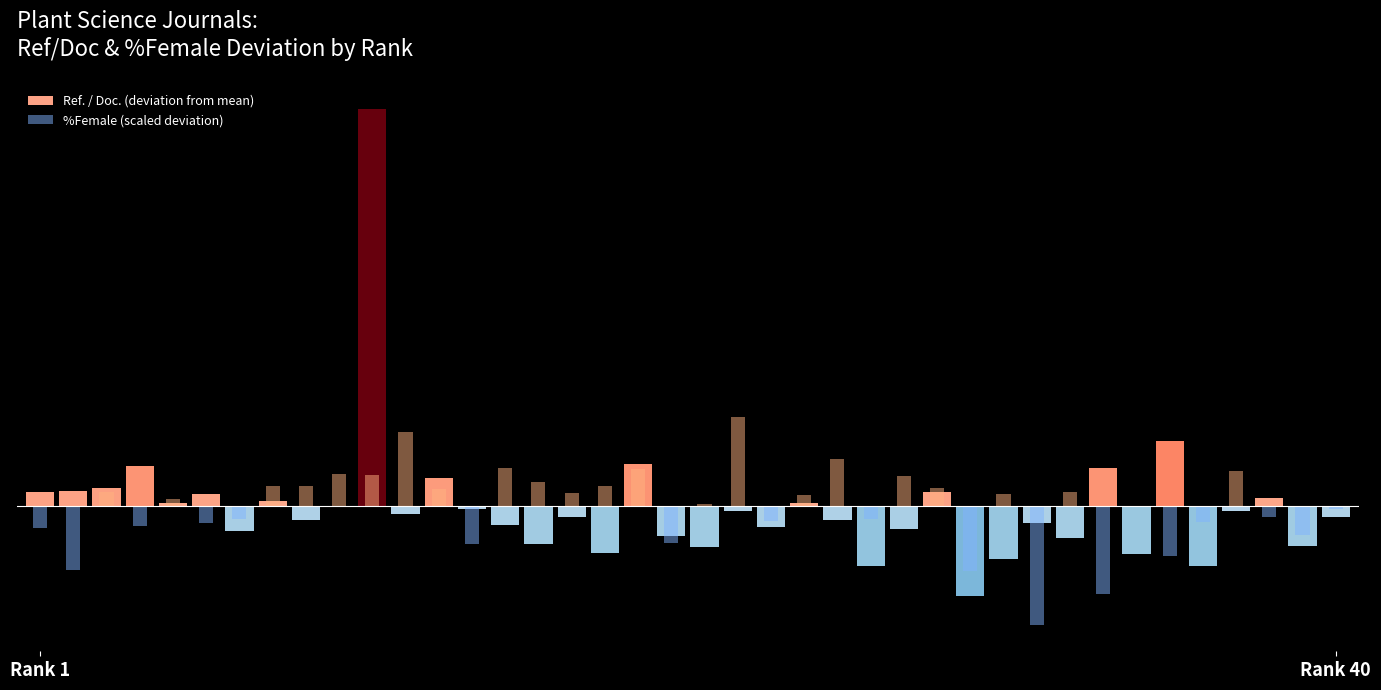

What value does the Ref. / Doc. (deviation from mean) series have at 36?

-1.3